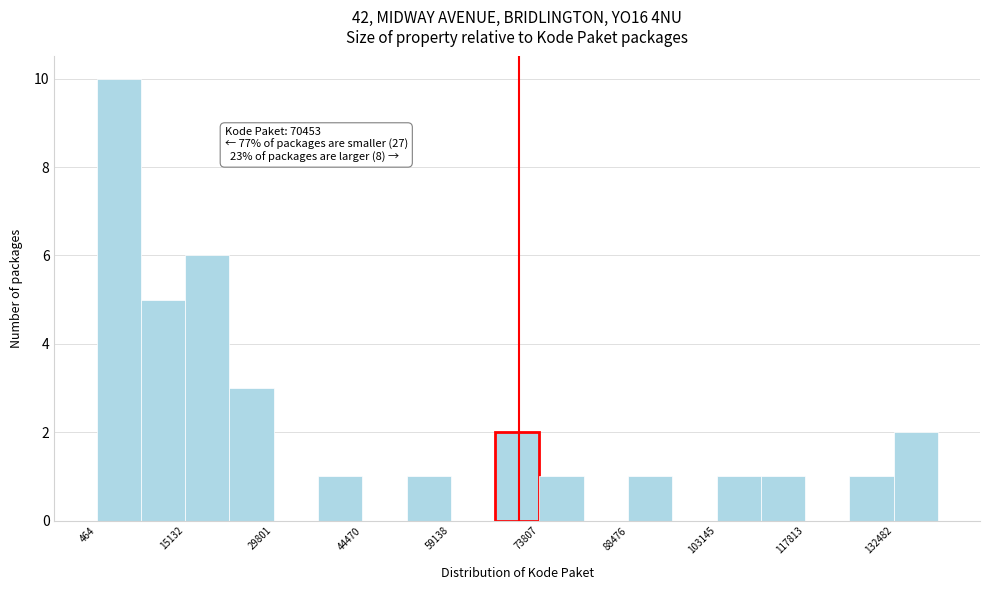

Read against the x-axis, roughly where is the centre of the tallest bar?

4000